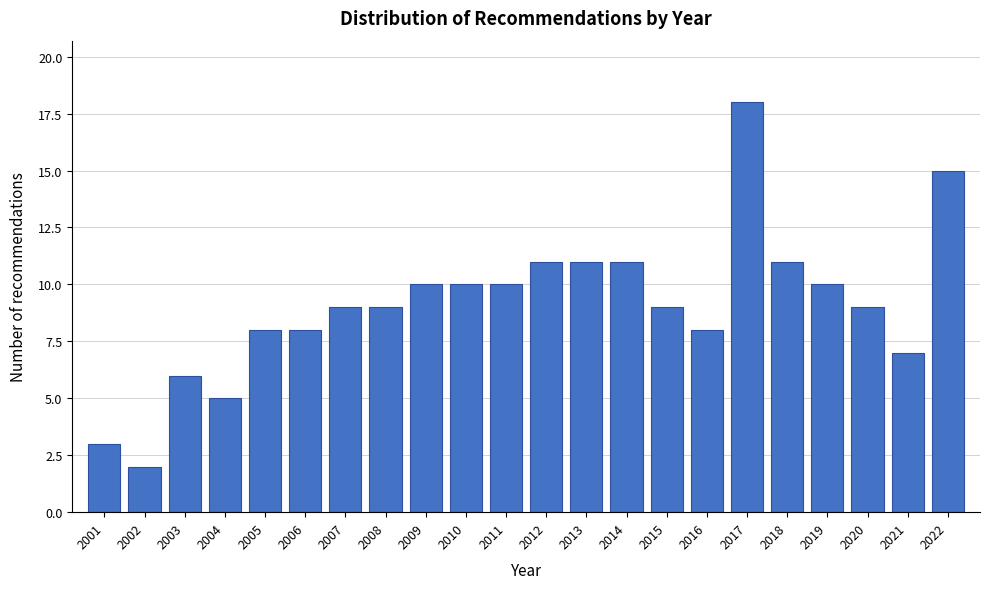

Reading right to left, list all the values displayed in this chart.

2022=15	2021=7	2020=9	2019=10	2018=11	2017=18	2016=8	2015=9	2014=11	2013=11	2012=11	2011=10	2010=10	2009=10	2008=9	2007=9	2006=8	2005=8	2004=5	2003=6	2002=2	2001=3